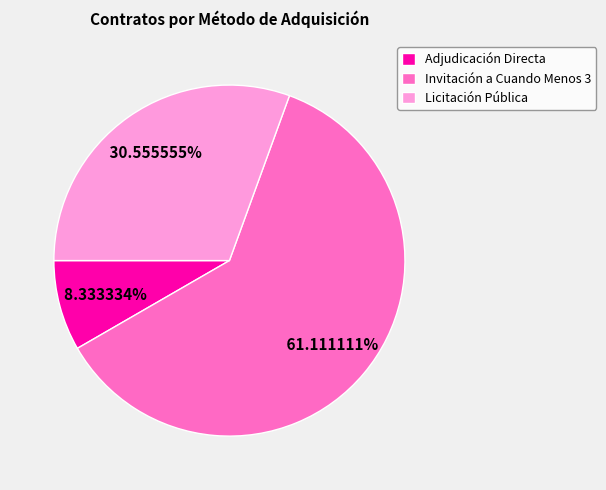

Is the sum of Adjudicación Directa and Licitación Pública greater than half?

No